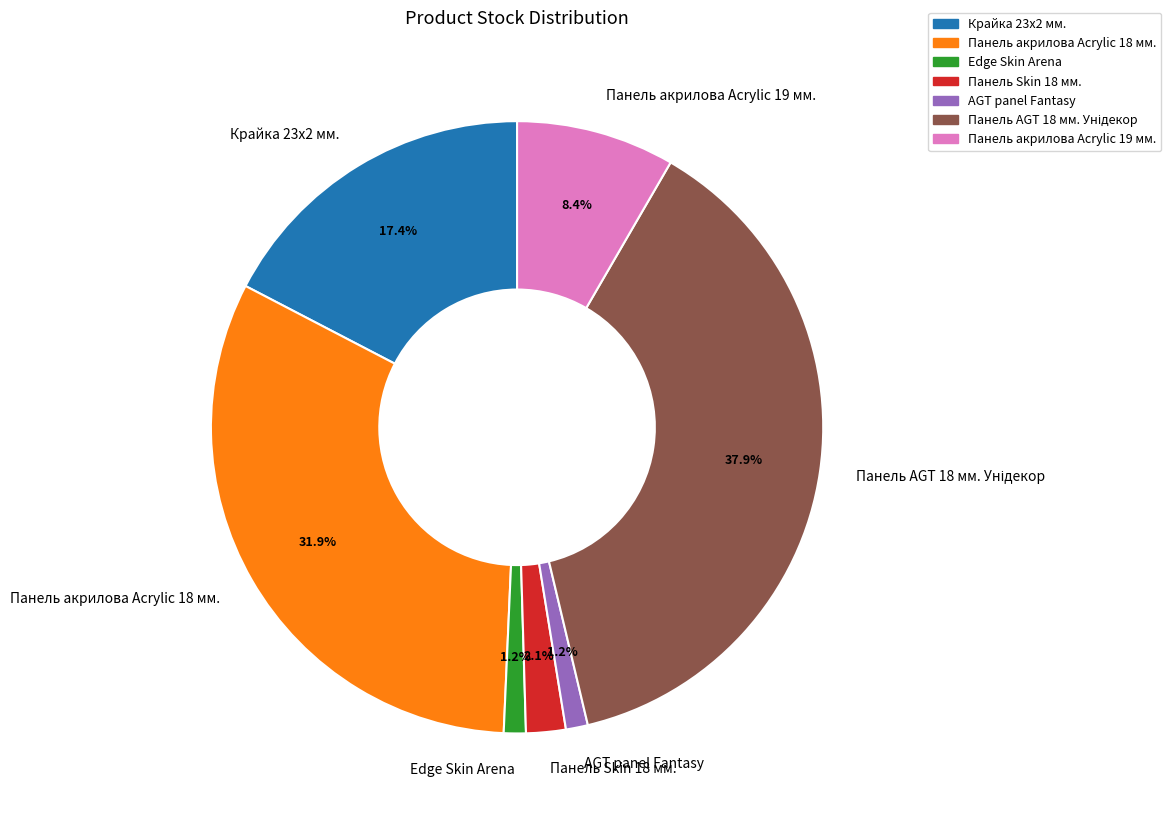

Is there a majority slice in this chart?

No